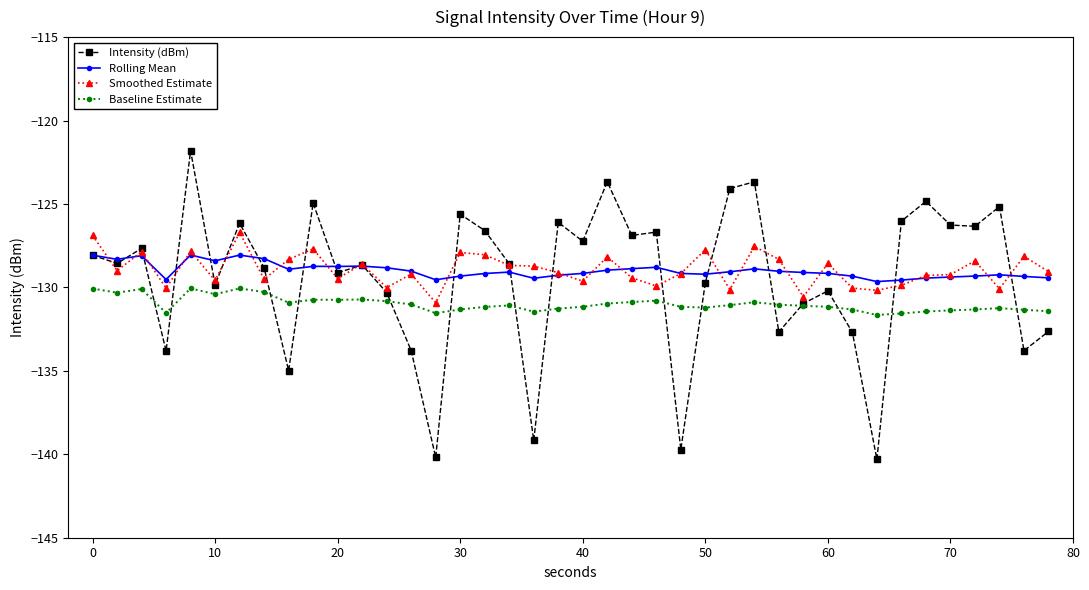

What is the greatest value displayed?

-121.8